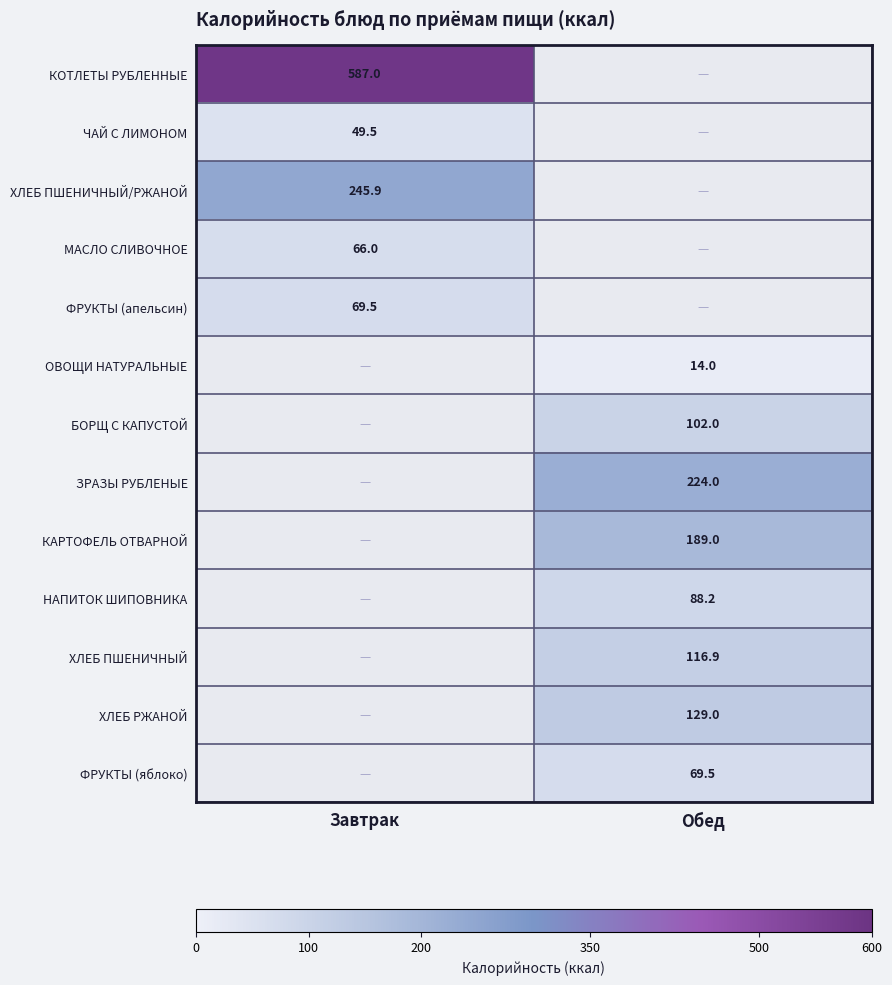

The value of ОВОЩИ НАТУРАЛЬНЫЕ at Обед is 14.0. True or false?

True